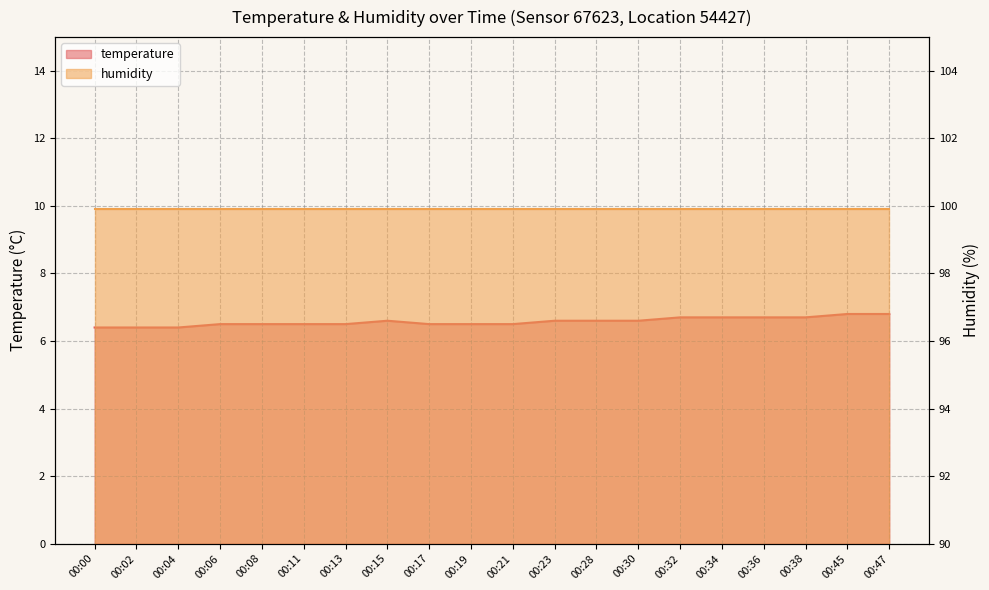

At which category does the chart reach its minimum across all series?

00:00